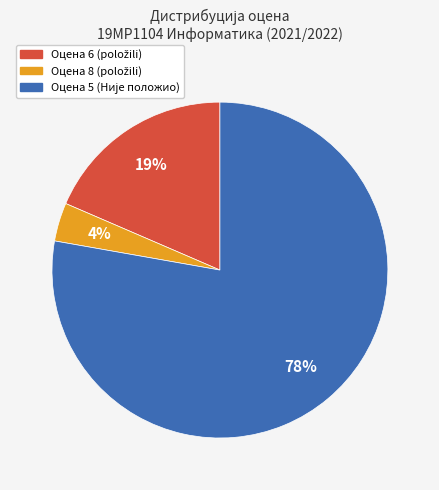

To the nearest percent, what is the average slice percentage?

33%